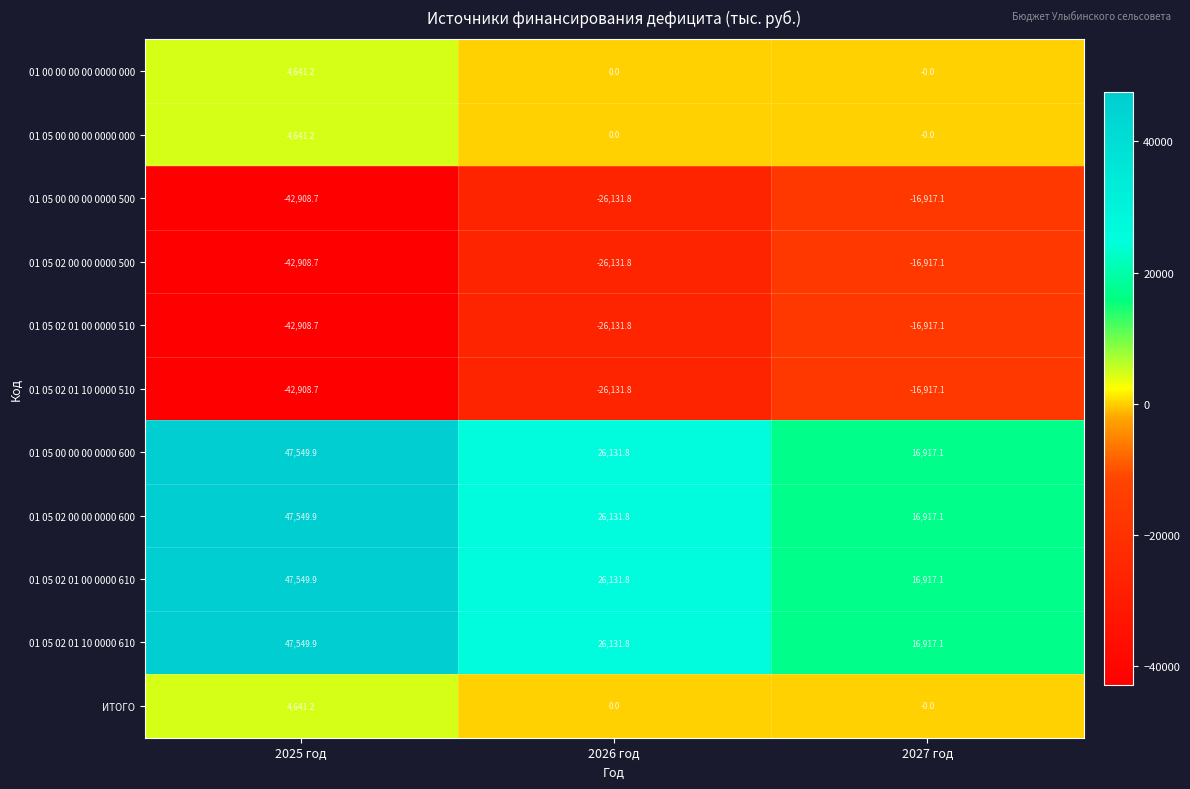

What is the difference between the highest and lowest values at 2025 год?

90458.6